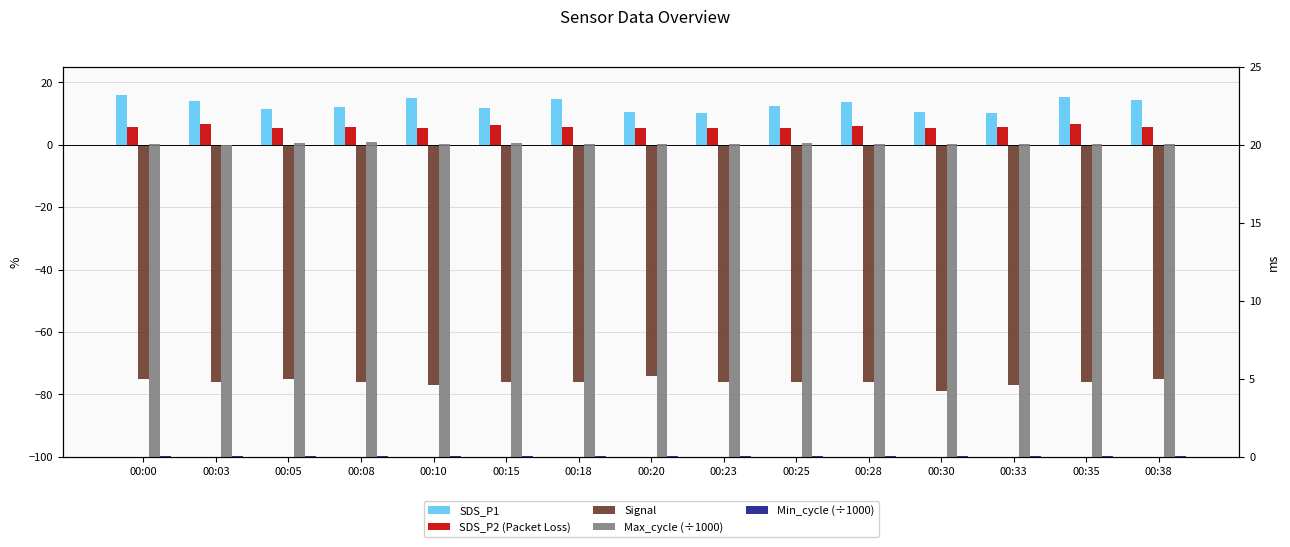

What is the difference between the highest and lowest values at 00:10?

97.1